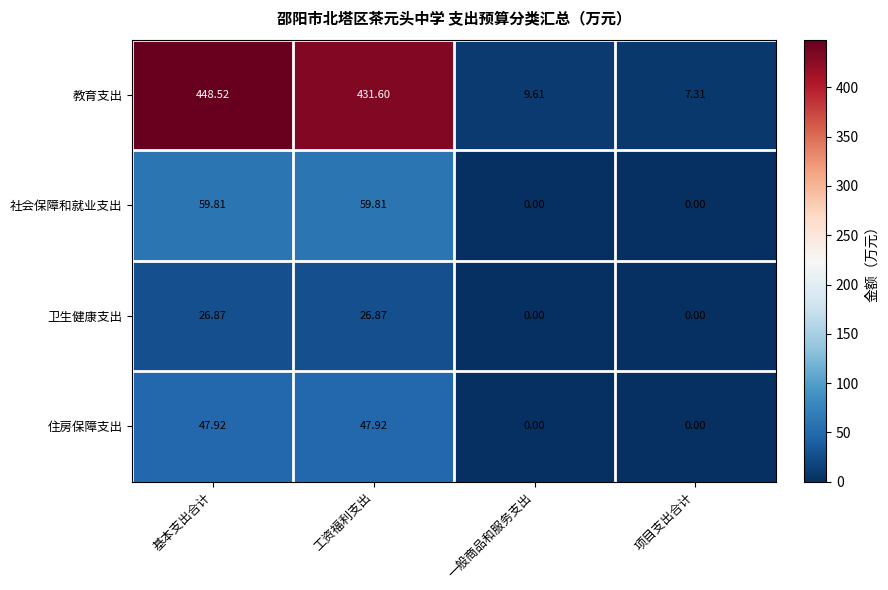

Where does the 住房保障支出 series first go above 47?

基本支出合计